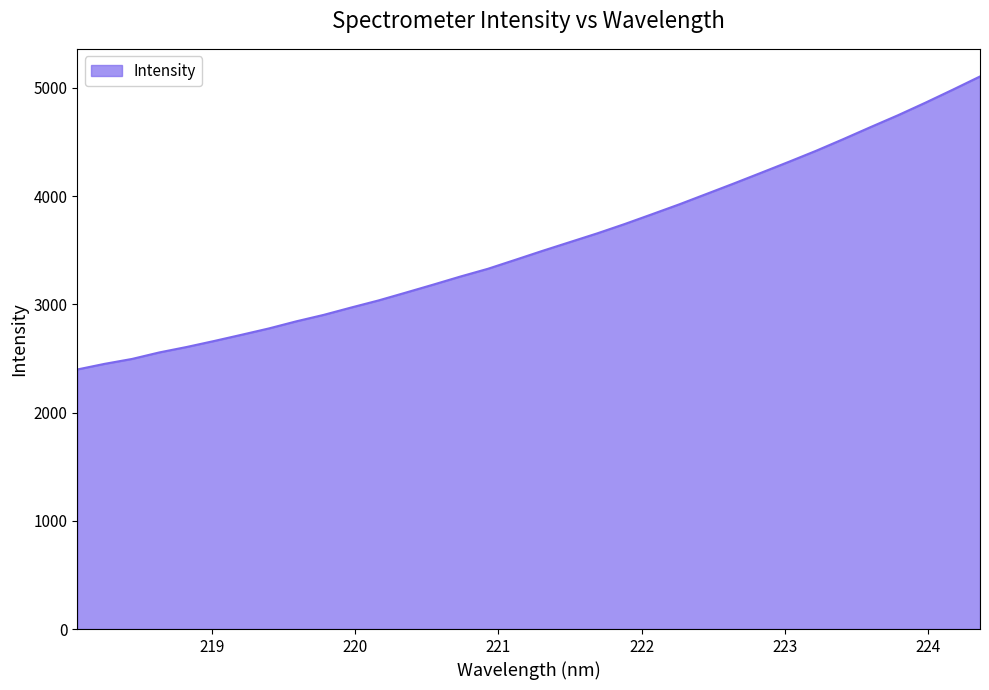

What is the difference between the maximum and minimum values?

2706.6